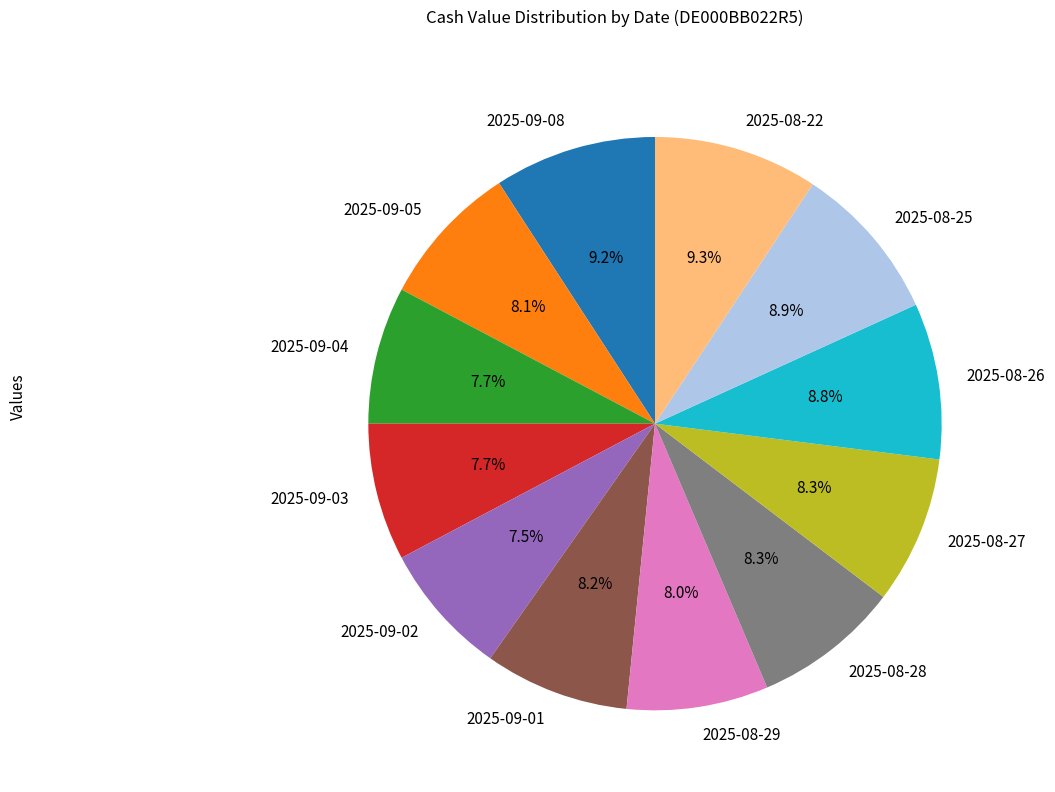

True or false: 2025-08-29 accounts for 8% of the total.

True